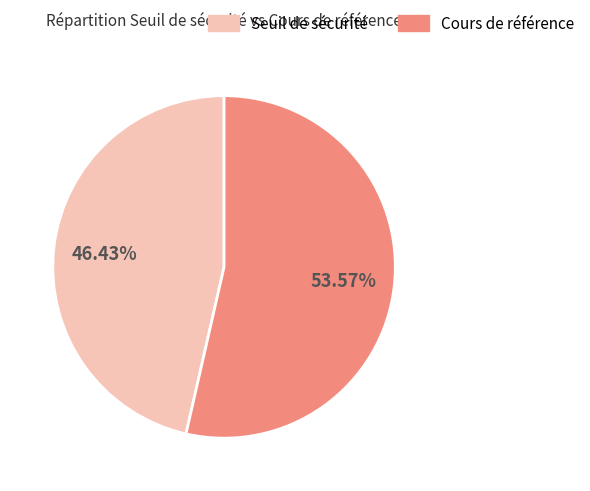

Count the number of slices in the pie.

2